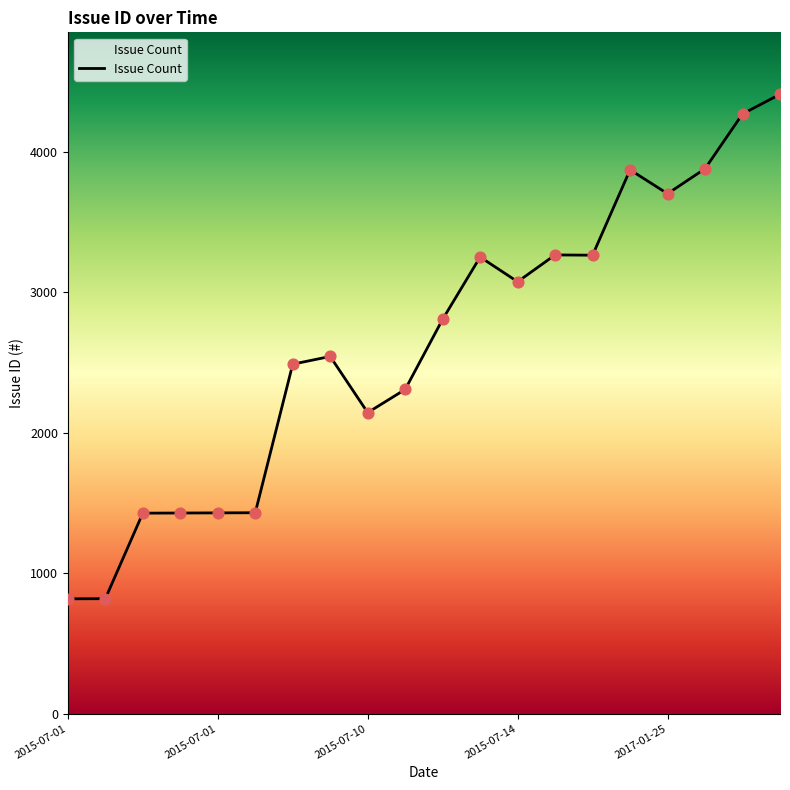

What is the difference between the maximum and minimum values?

3593